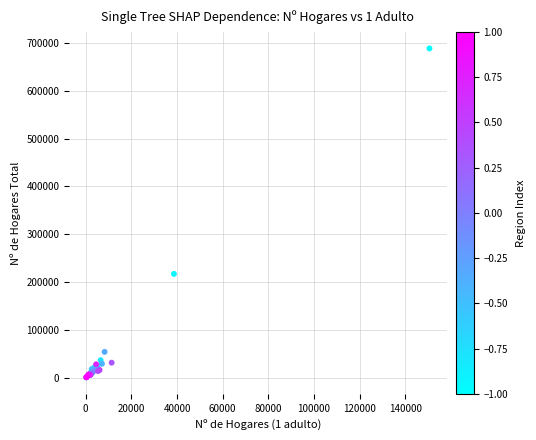

What Y value in the scatter plot is closest to 344899?

217594